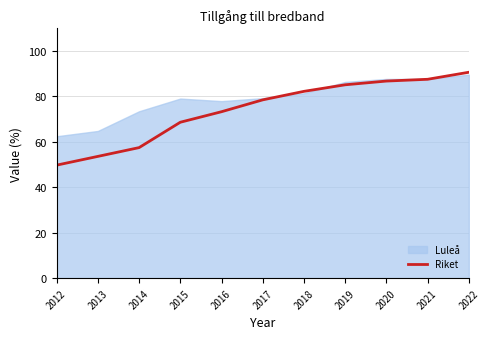

Rank the categories by value from lowest to highest.

2012, 2013, 2014, 2015, 2016, 2017, 2018, 2019, 2020, 2021, 2022